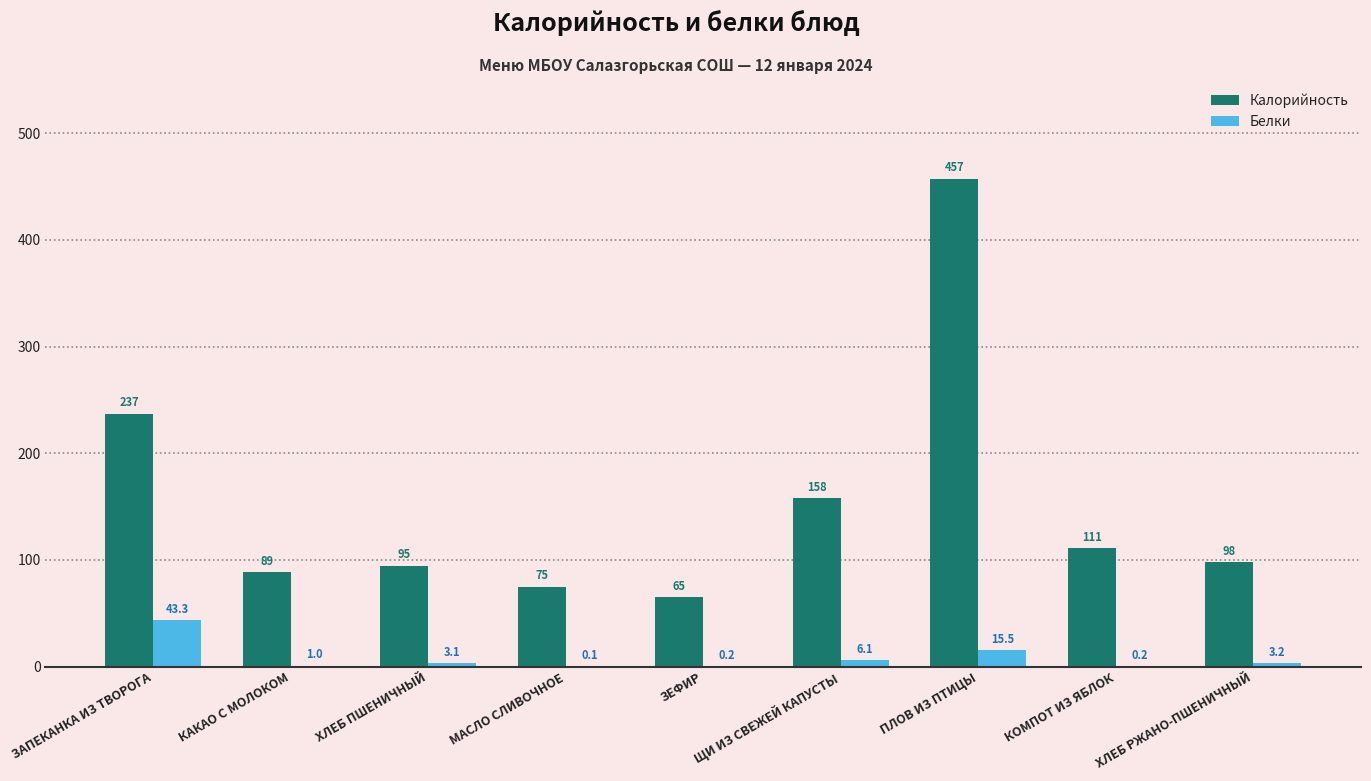

Which category has the highest value across all series?

ПЛОВ ИЗ ПТИЦЫ